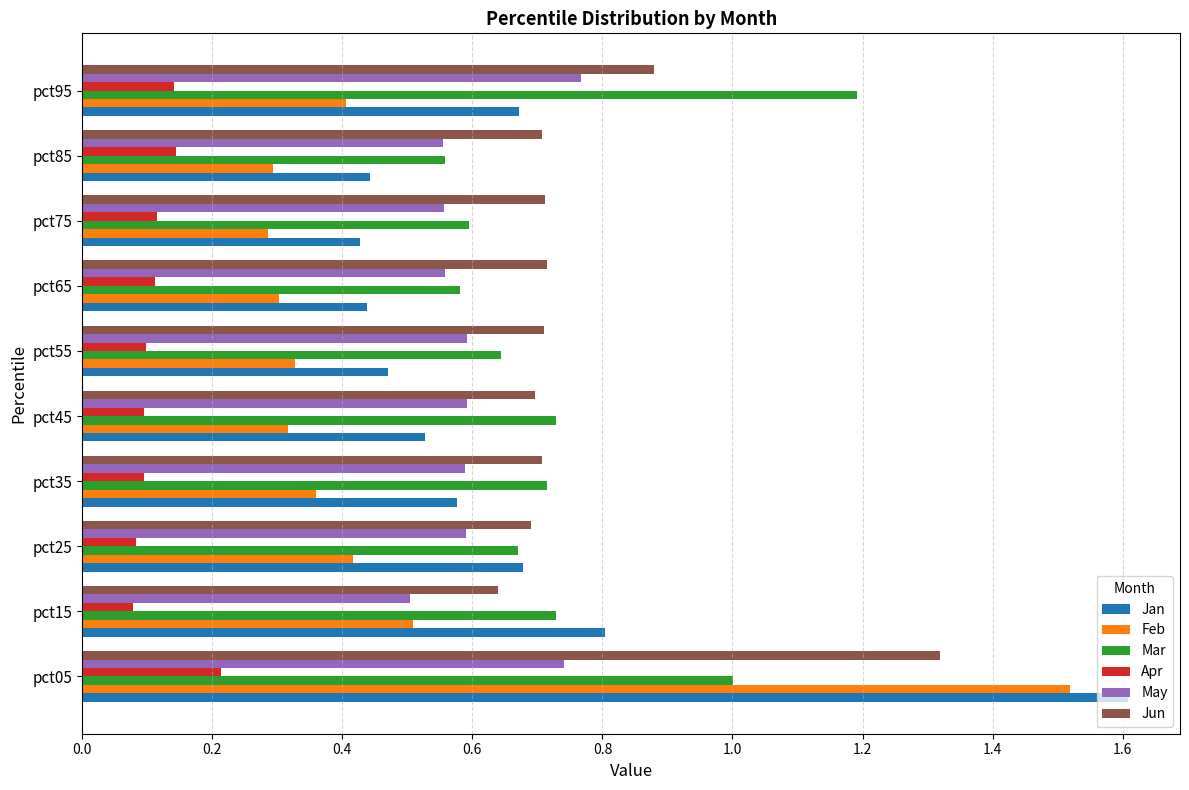

At how many categories does at least one series exceed 0?

10